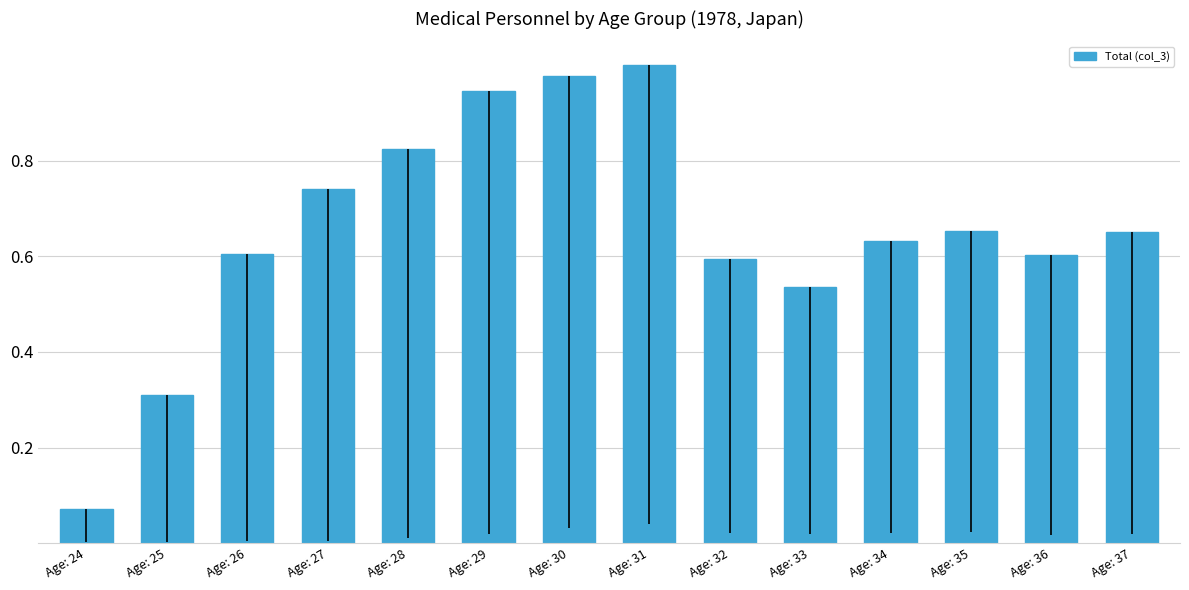

What is the difference between the values at Age: 37 and Age: 25?

0.3